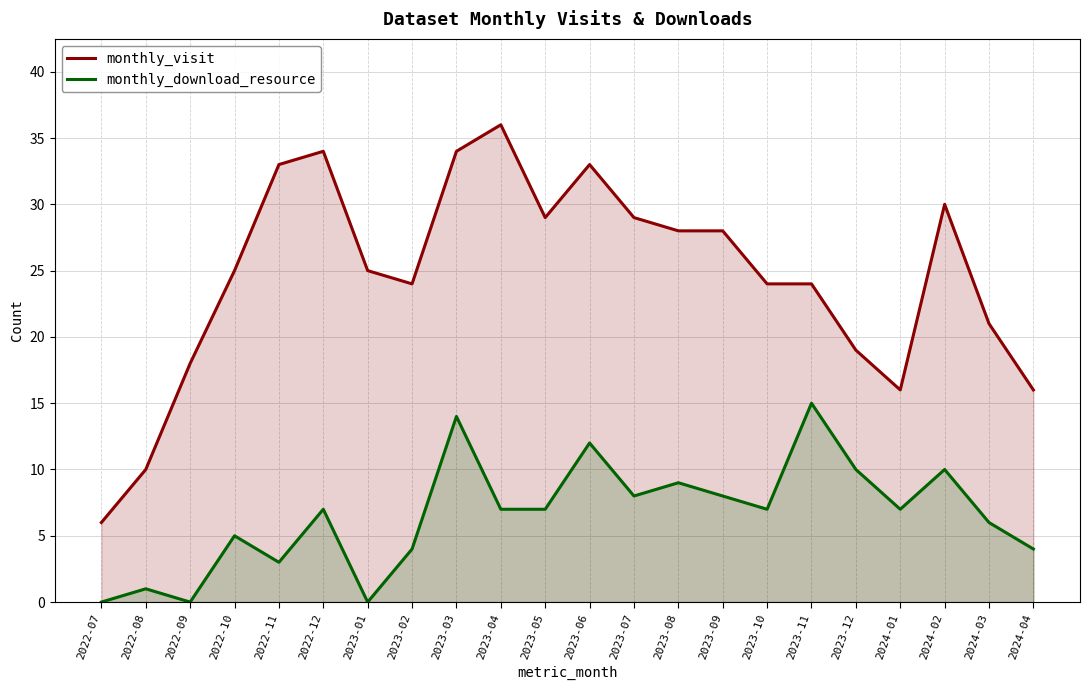

What is the spread (max minus min) of values at 2023-12?

9